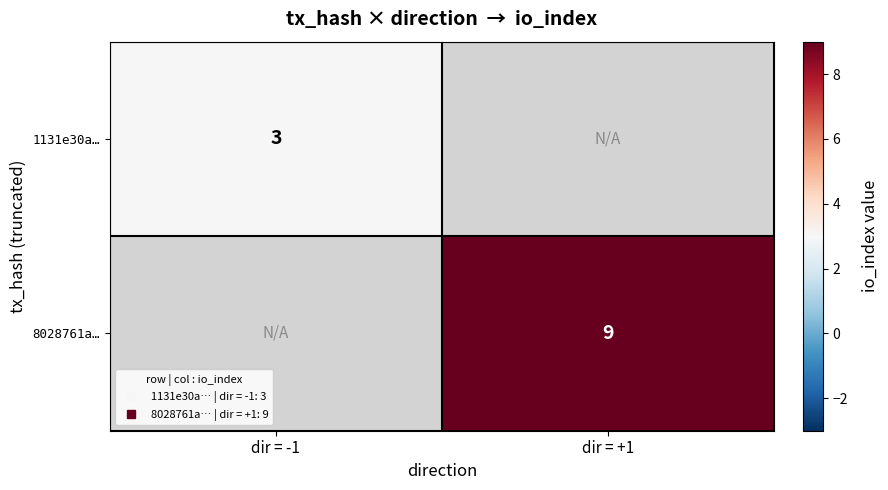

How many data points does each series have?

2